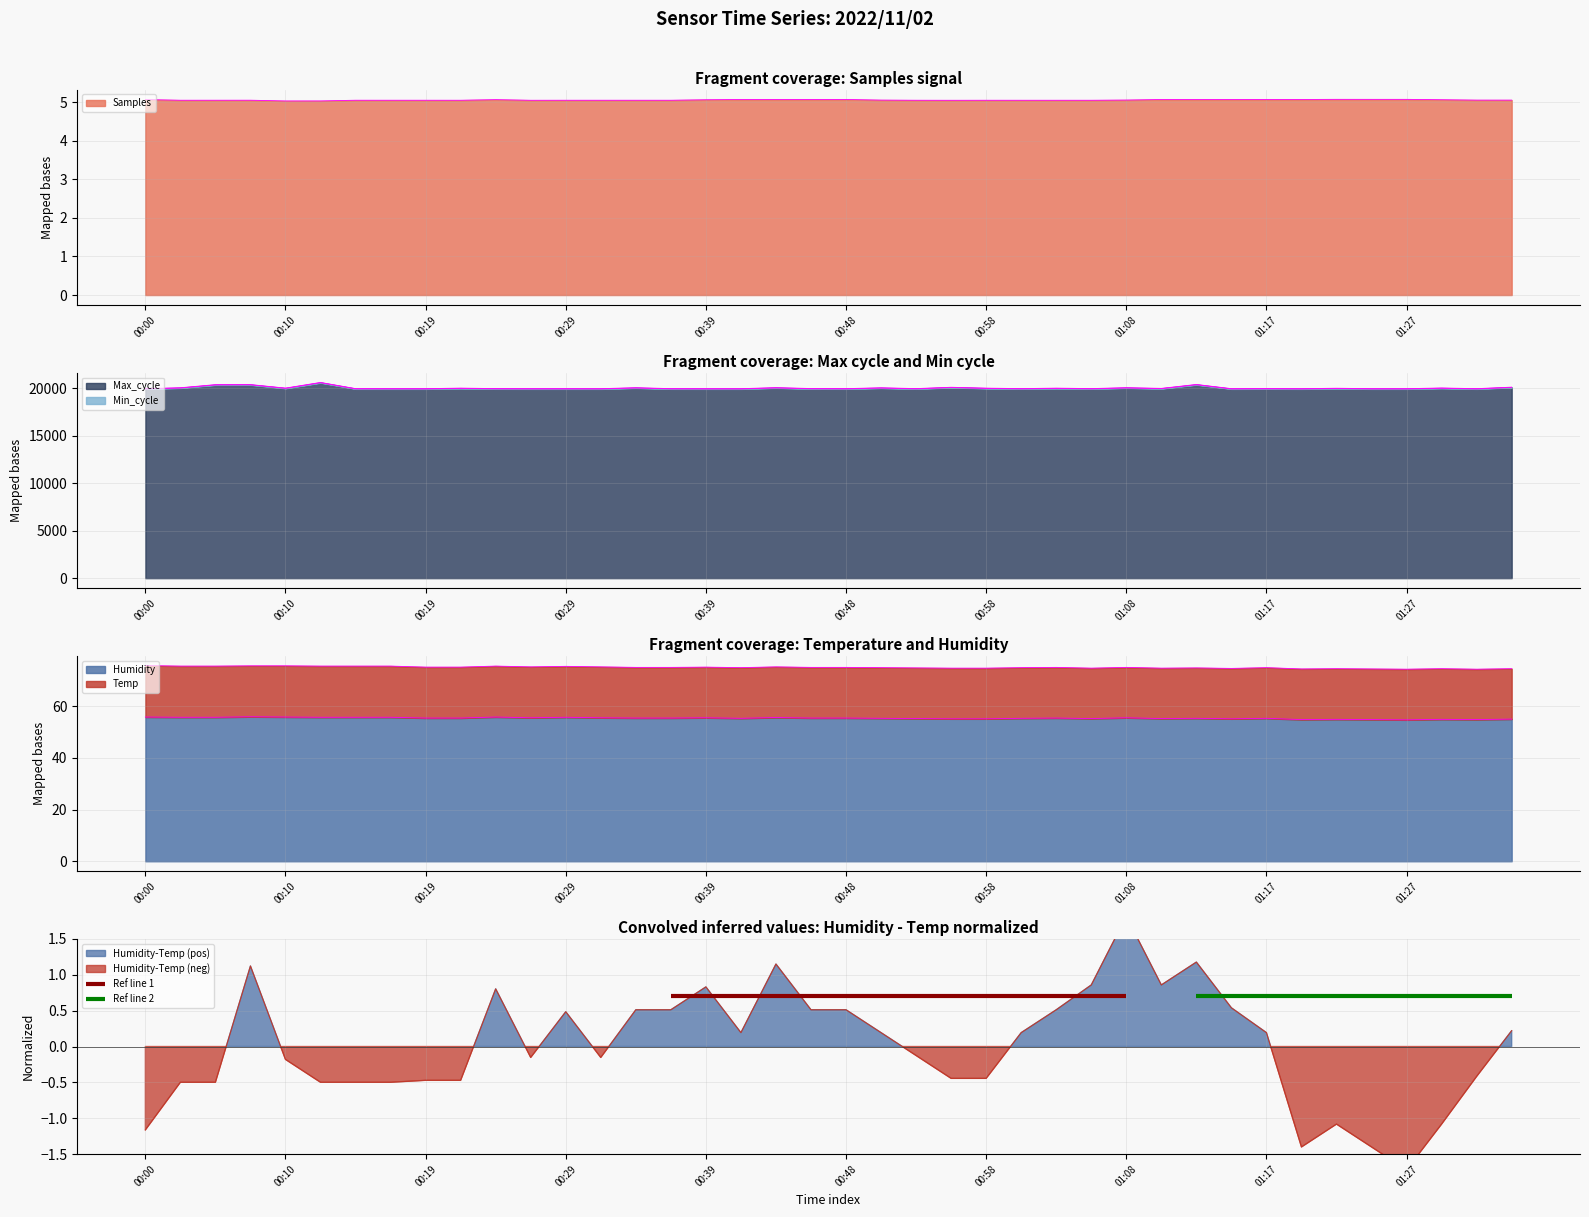

What is the total value across all series at 01:20?

19967.9